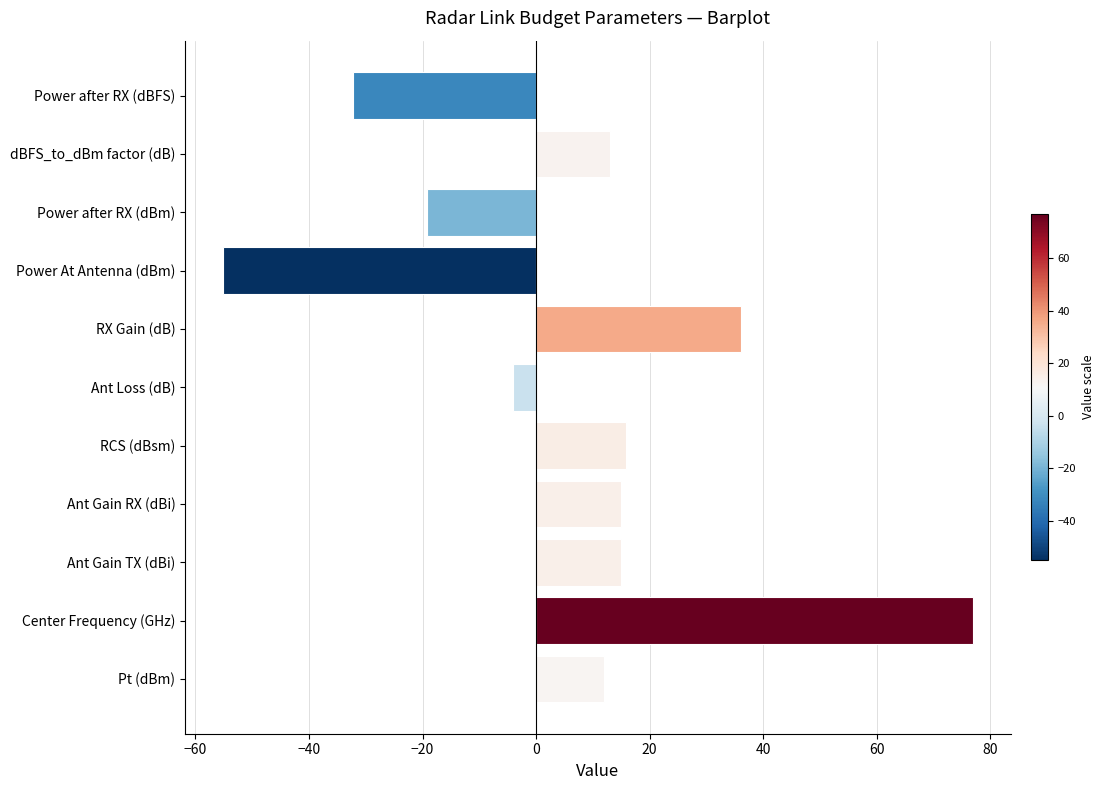

What is the sum of all values?

73.3